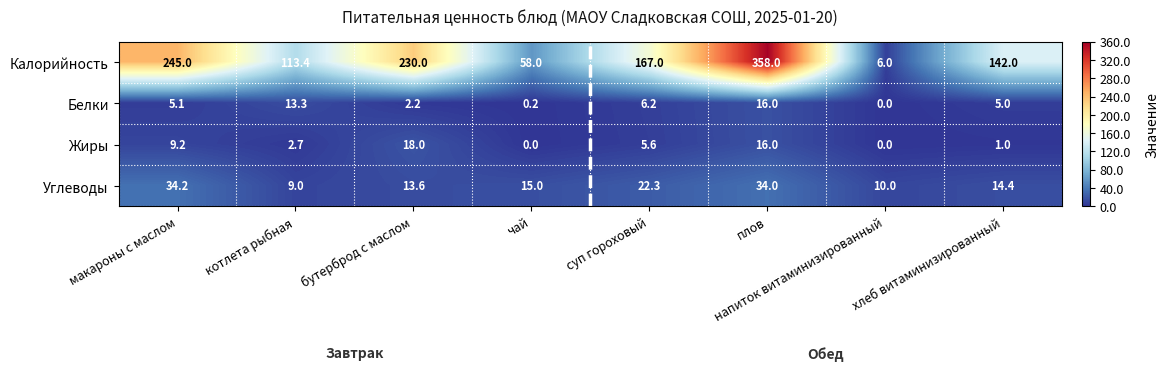

What value does the Белки series have at хлеб витаминизированный?

5.0